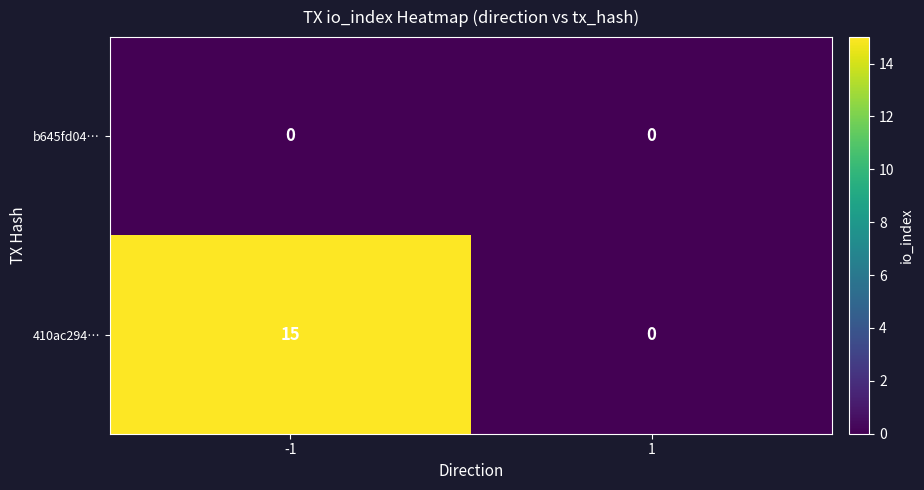

Read the 410ac294… value at -1, to the nearest 5.

15